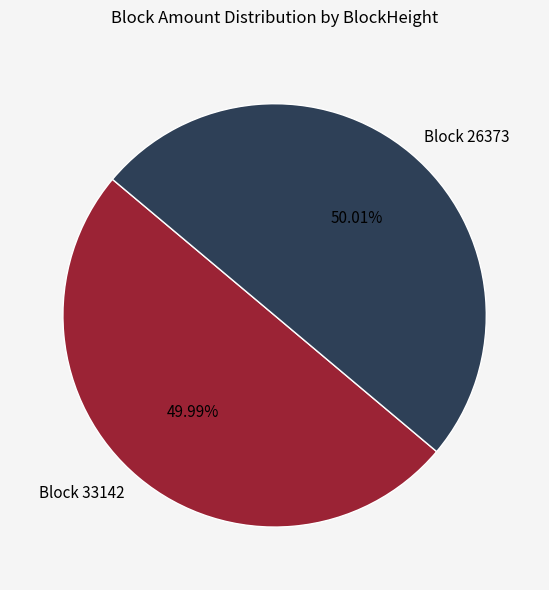

Is there any slice that represents more than half of the pie?

Yes